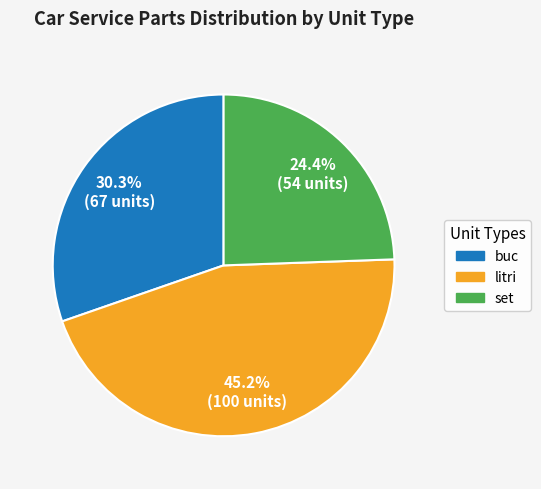

How many slices are in this pie chart?

3